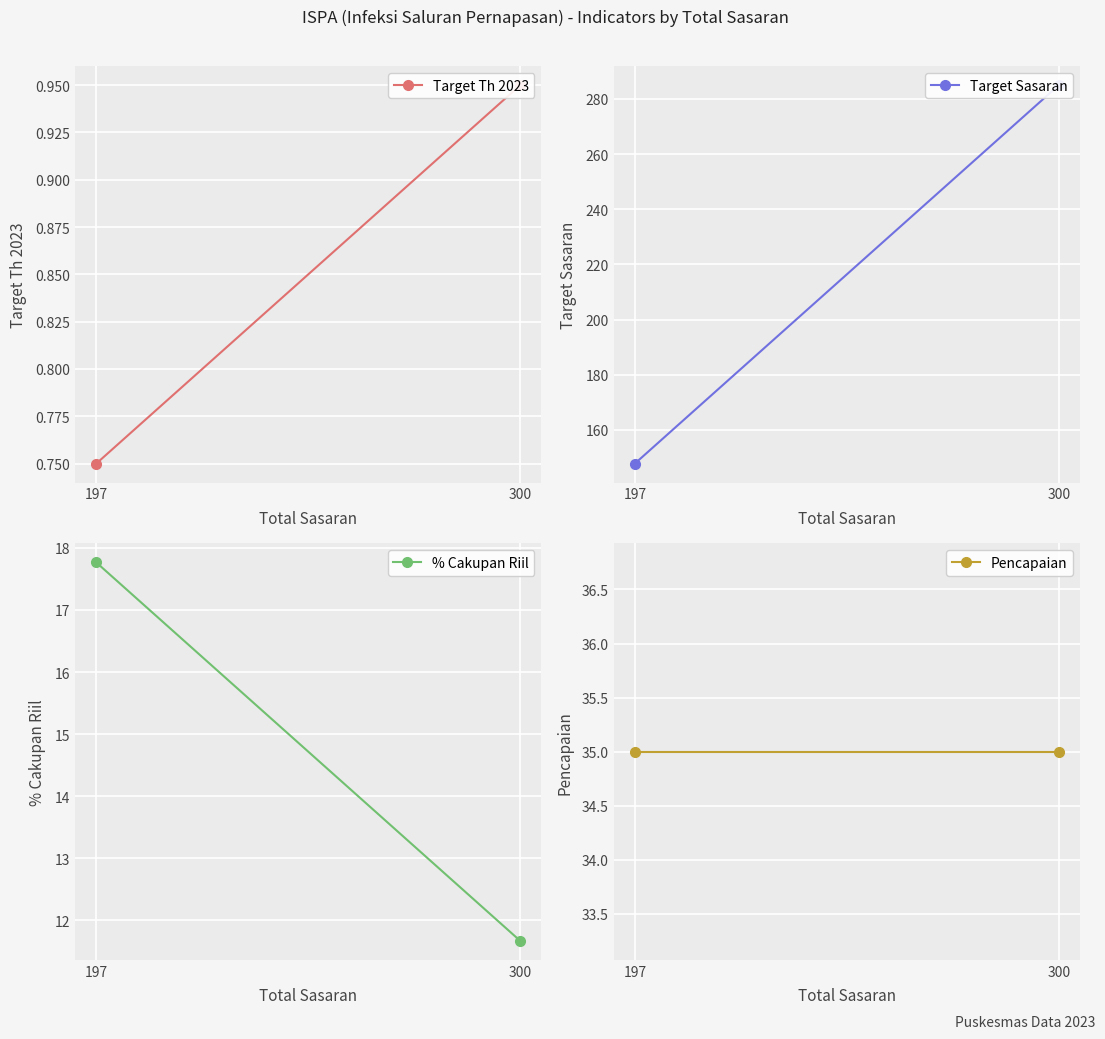

Is this an area chart (filled region under the line)?

No